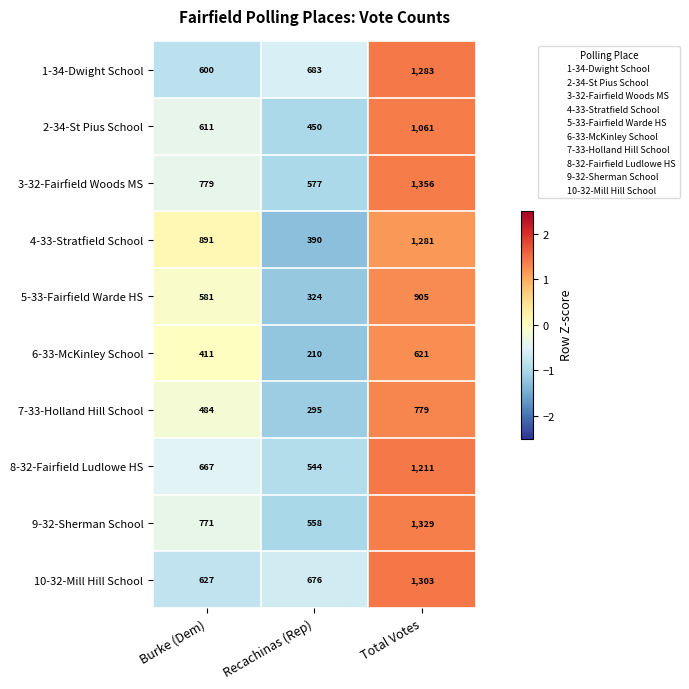

Which series has the largest total across all categories?

3-32-Fairfield Woods MS